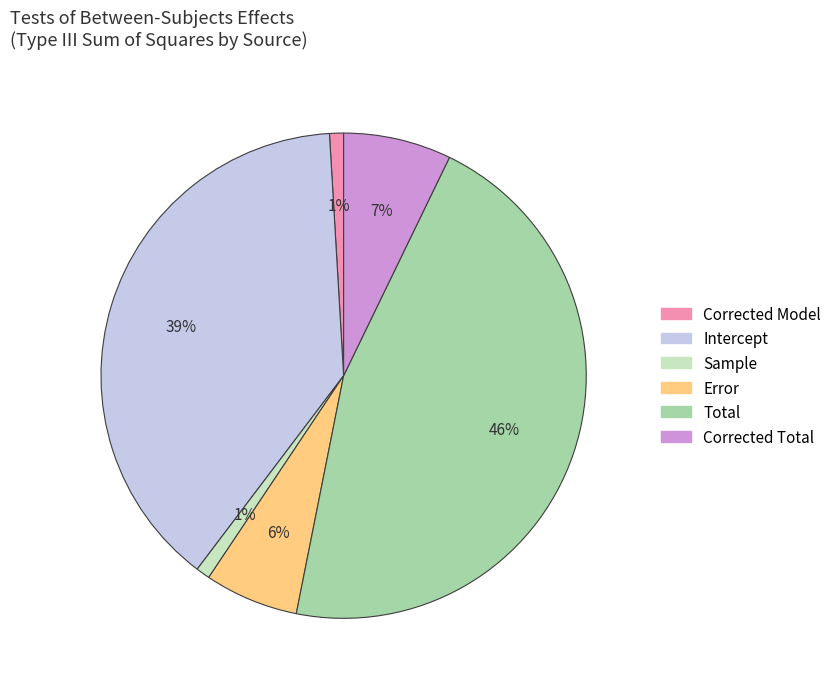

Is the sum of Error and Intercept greater than half?

No